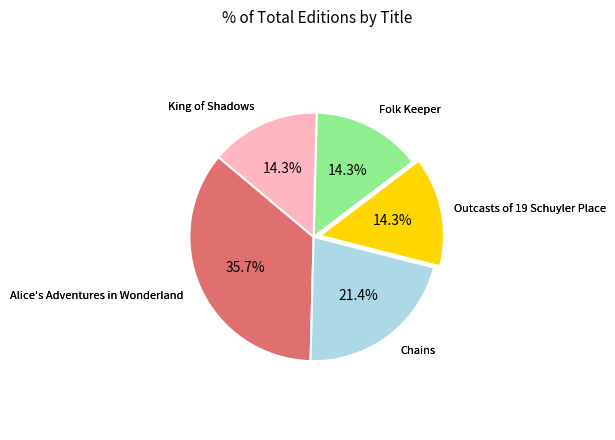

Is there a majority slice in this chart?

No